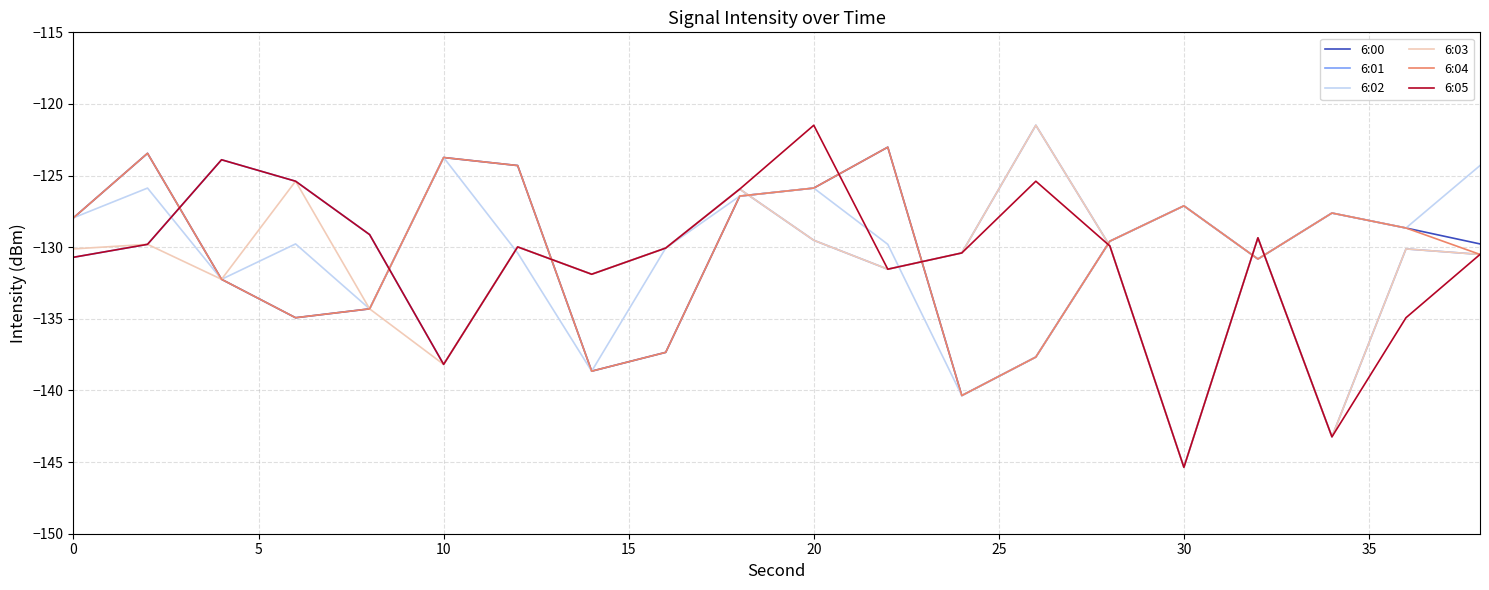

What is the maximum value for 6:01?

-121.5